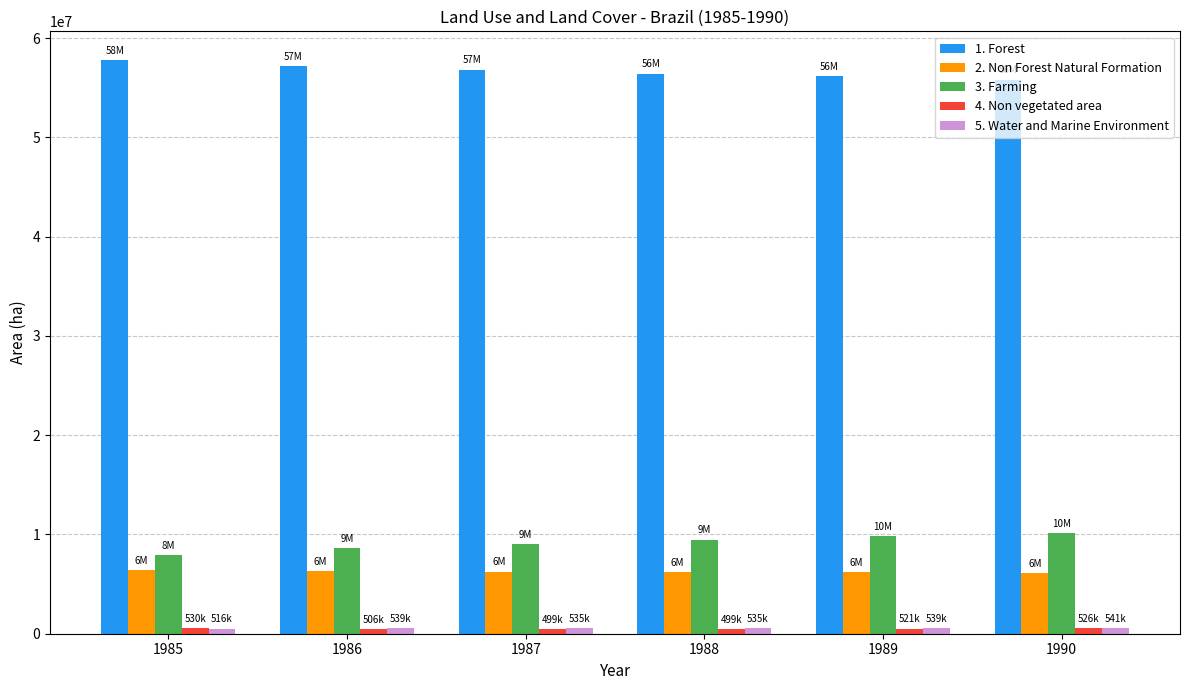

How many values in the 1. Forest series are below 56820462?

3